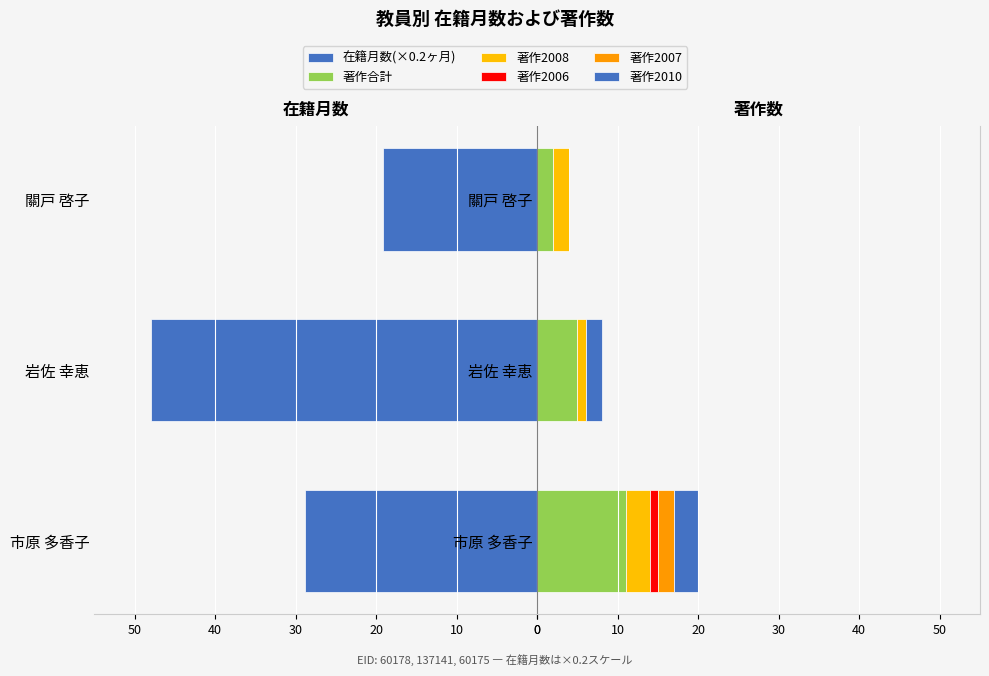

The value of 著作2007 at 岩佐 幸恵 is 1.4. True or false?

False